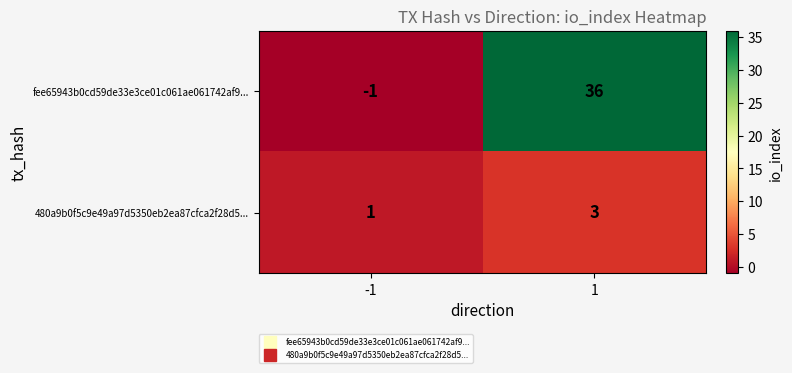

Rank the series by their maximum value, from highest to lowest.

fee65943b0cd59de33e3ce01c061ae061742af9..., 480a9b0f5c9e49a97d5350eb2ea87cfca2f28d5...